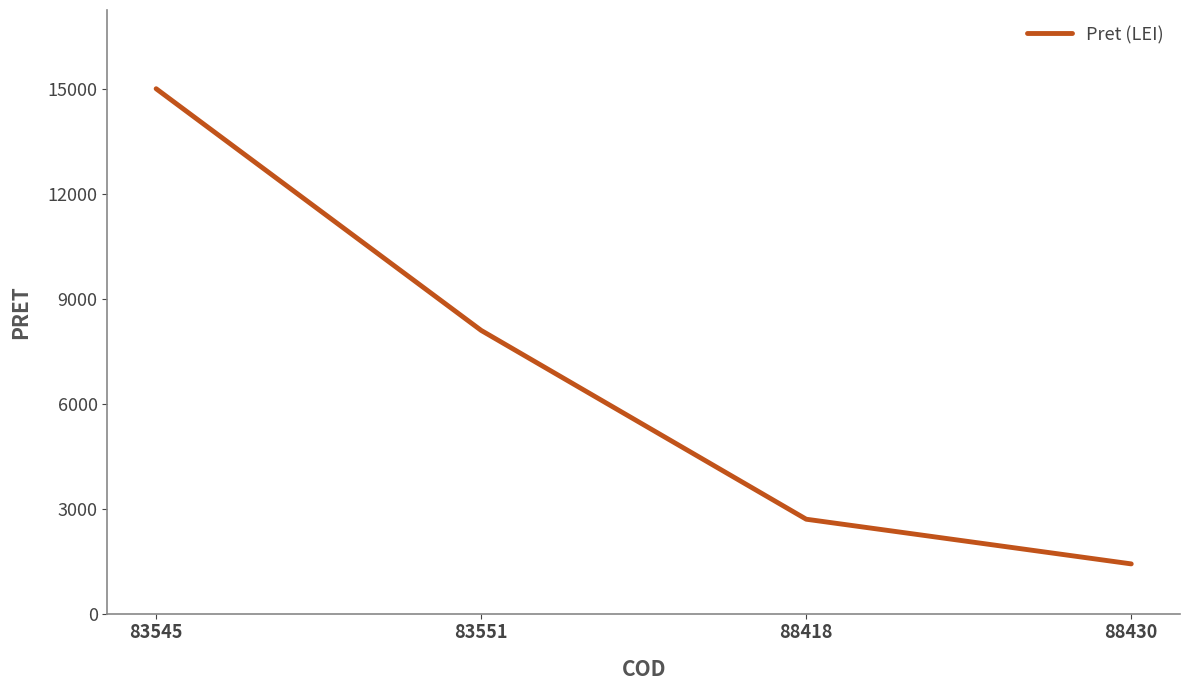

What is the minimum value shown in the chart?

1422